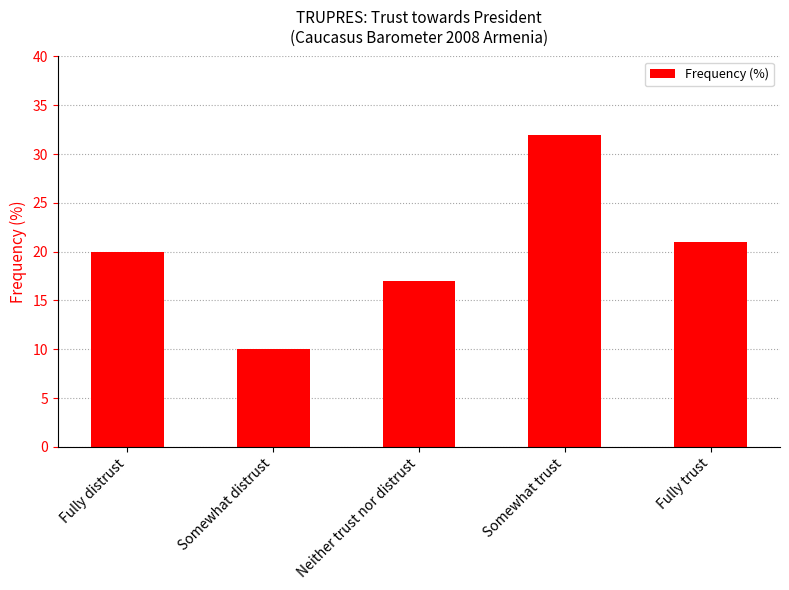

Reading right to left, list all the values displayed in this chart.

21	32	17	10	20